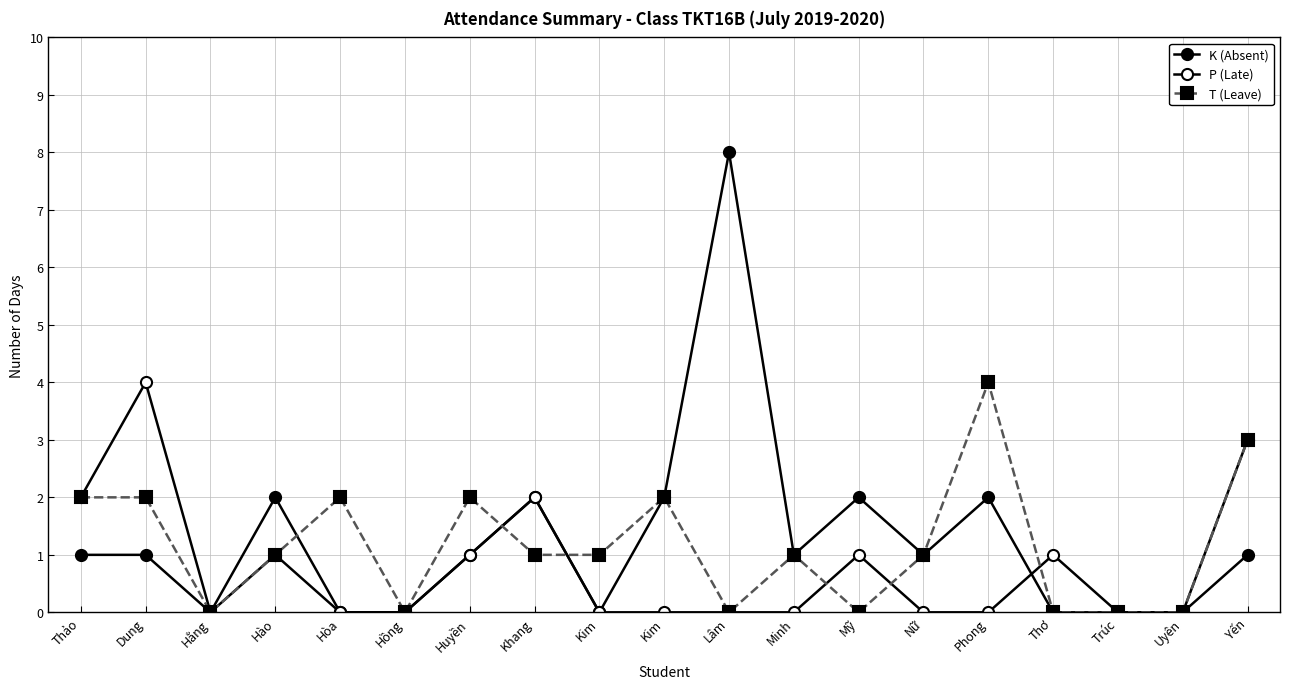

True or false: K (Absent) has more than 2 points higher than both neighbors.

True